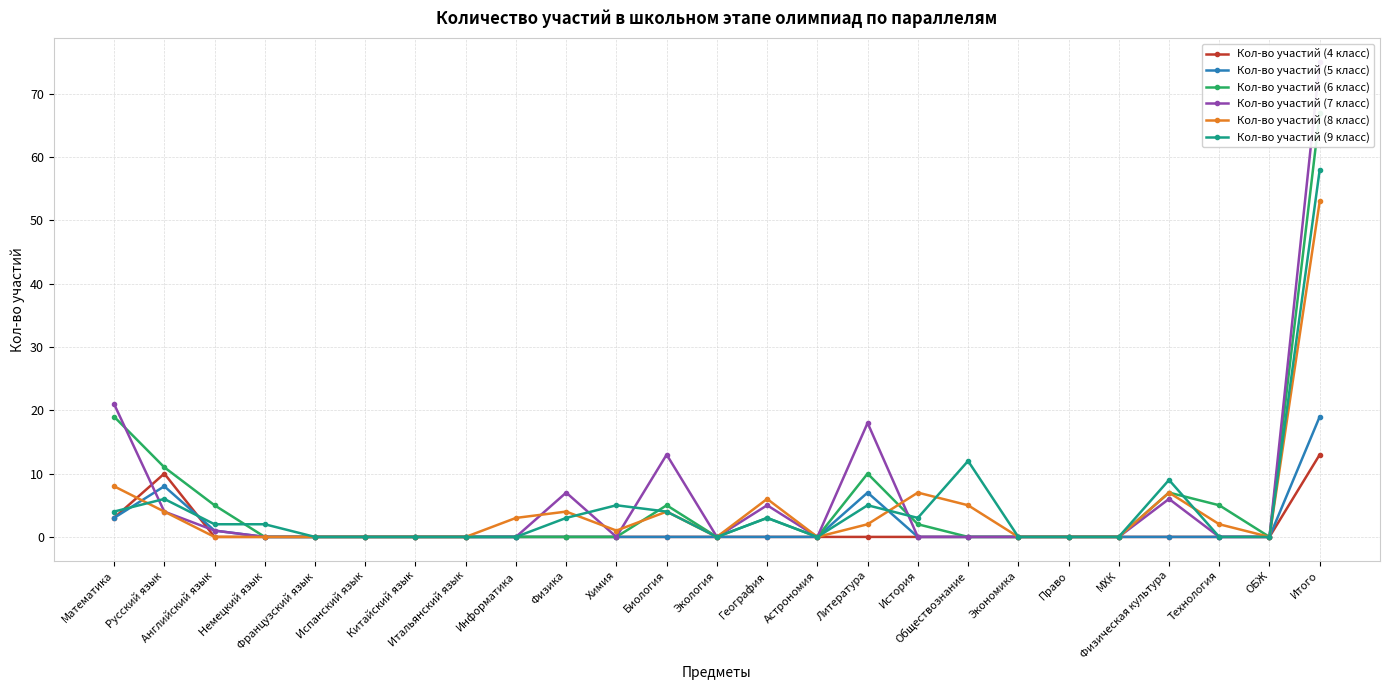

Which series has the largest total across all categories?

Кол-во участий (7 класс)